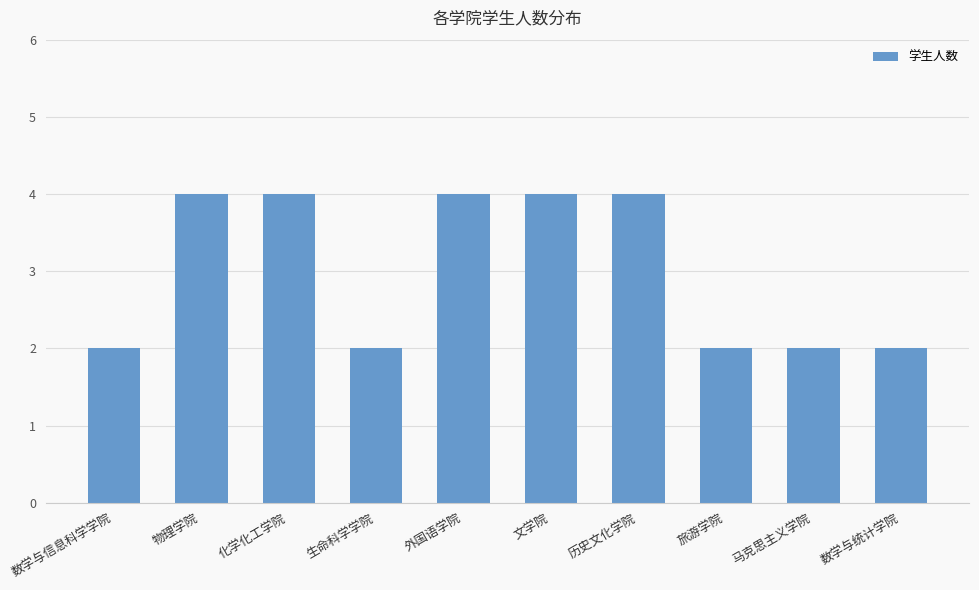

Are the bars grouped side by side (vs. stacked)?

No